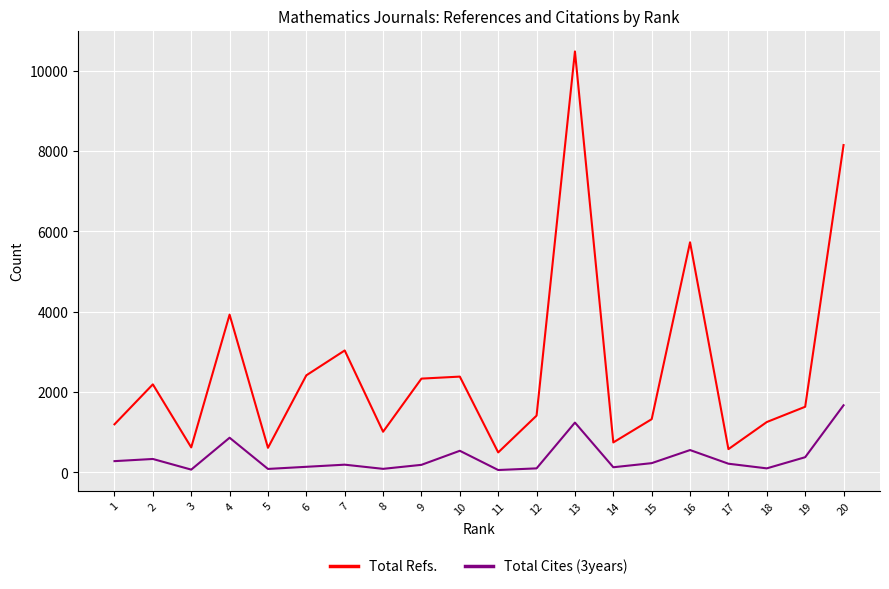

True or false: Total Refs. and Total Cites (3years) cross at least once.

False